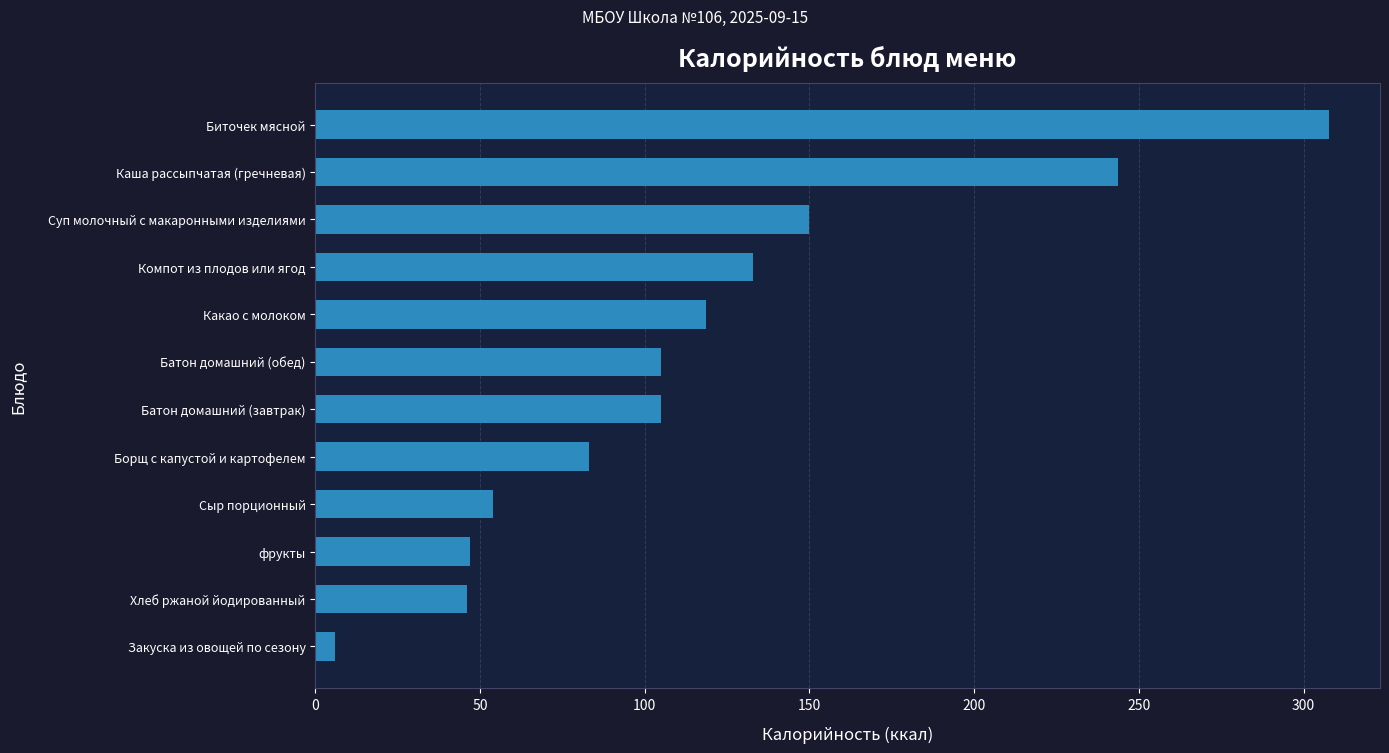

How many bars are there in total?

12